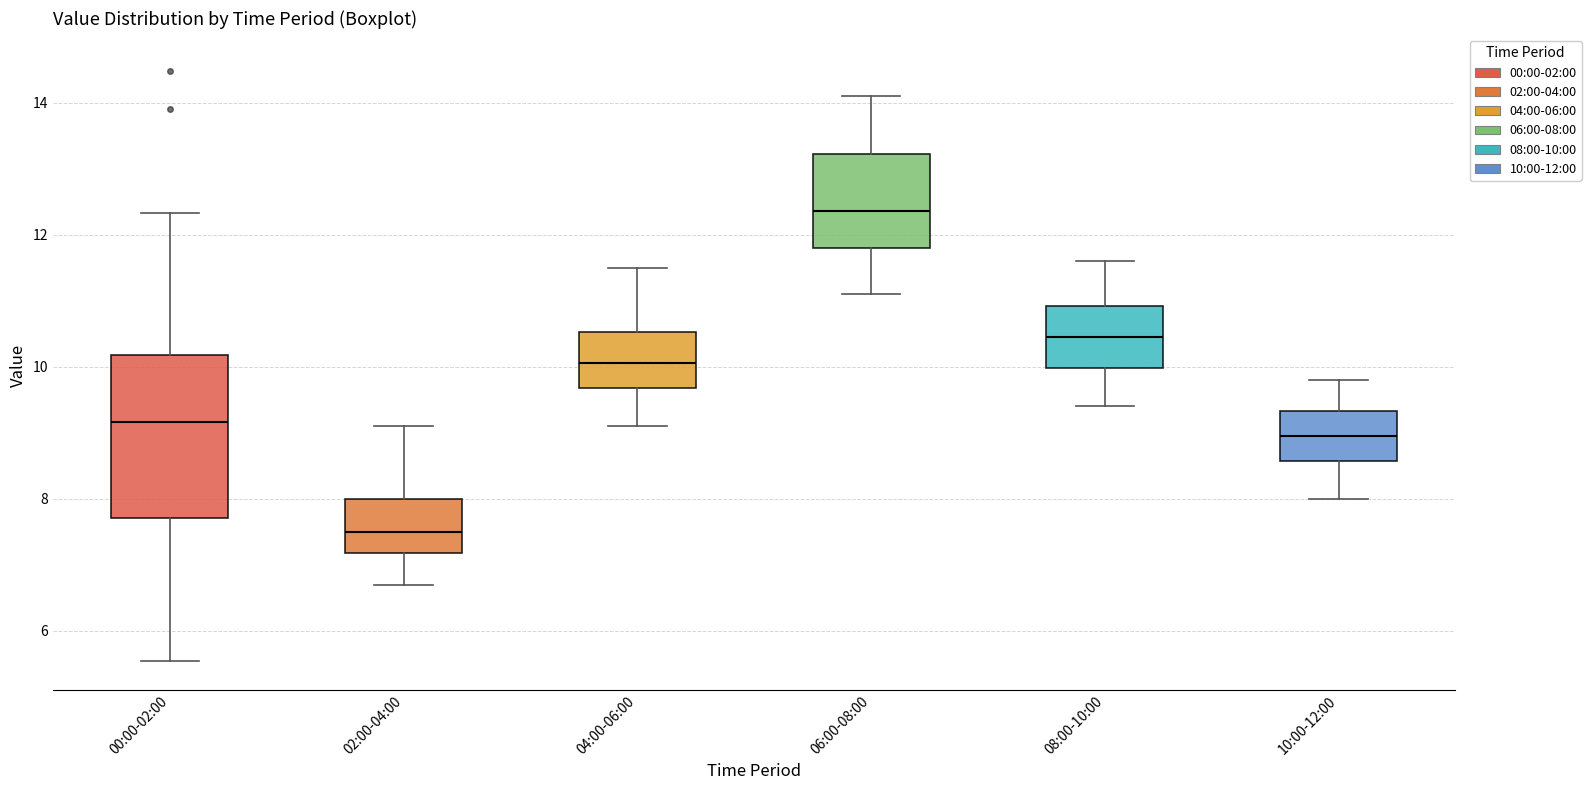

Reading left to right, transcribe this box plot: for each box, give where its median line is, the range the box spans, and where its two whiskers end, as read against the y-axis. The values are not printed on the chart, so give them approximately, as read against the axis.

00:00-02:00: median 9.2, box 7.8 to 10.2, whiskers 5.6 to 12.4
02:00-04:00: median 7.6, box 7.2 to 8.0, whiskers 6.8 to 9.2
04:00-06:00: median 10.0, box 9.6 to 10.6, whiskers 9.2 to 11.6
06:00-08:00: median 12.4, box 11.8 to 13.2, whiskers 11.2 to 14.2
08:00-10:00: median 10.4, box 10.0 to 11.0, whiskers 9.4 to 11.6
10:00-12:00: median 9.0, box 8.6 to 9.4, whiskers 8.0 to 9.8